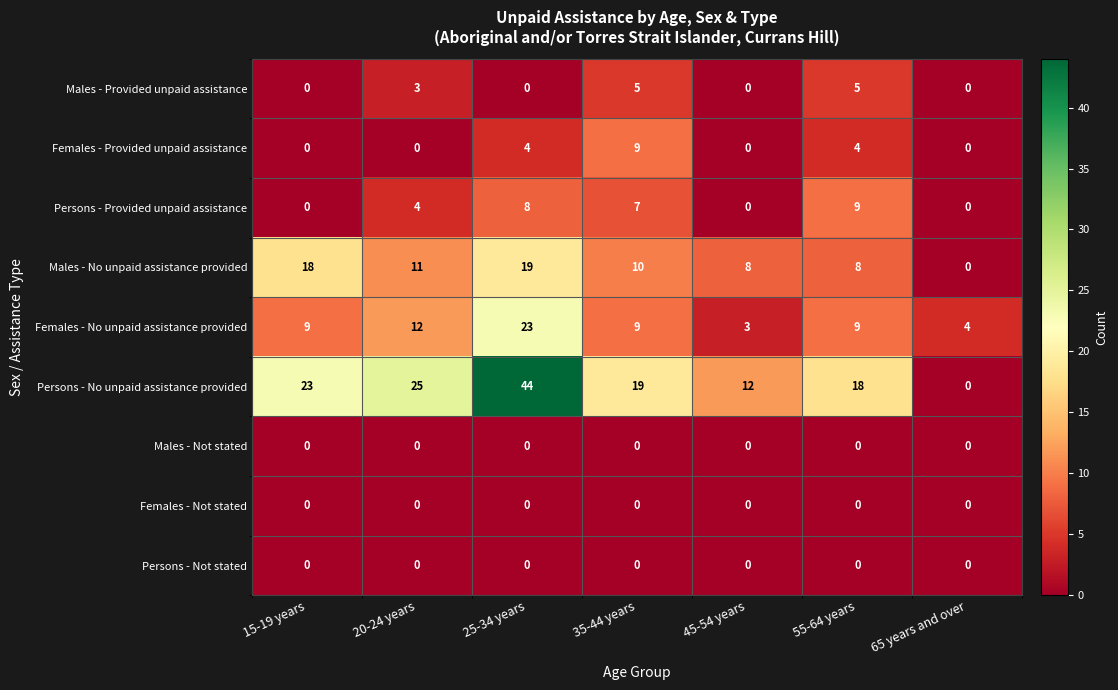

What is the greatest value displayed?

44